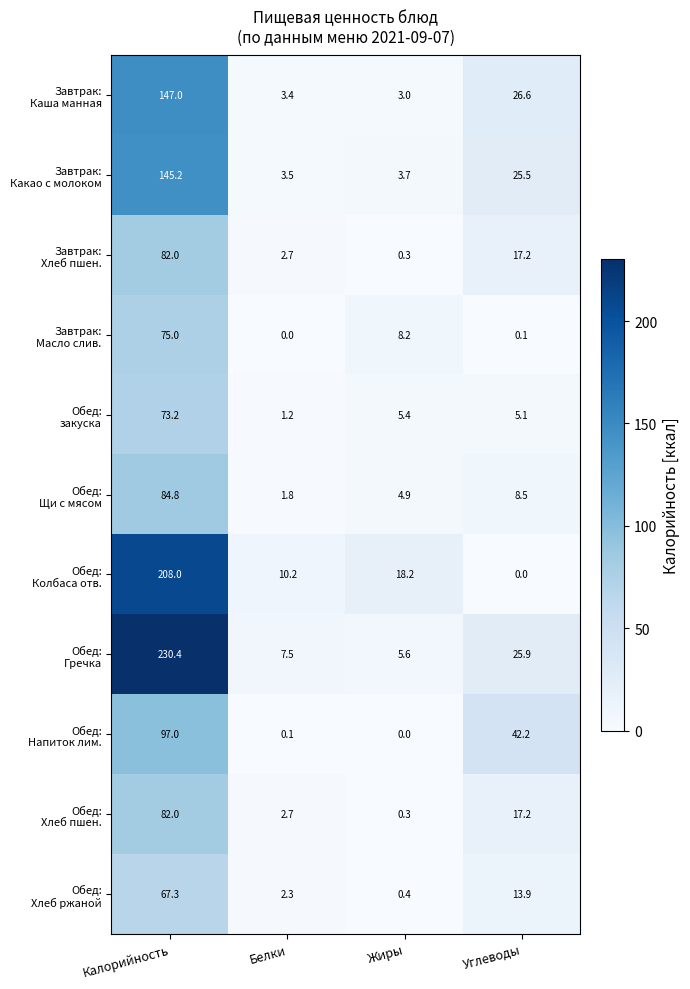

What is the maximum value shown in the chart?

230.4